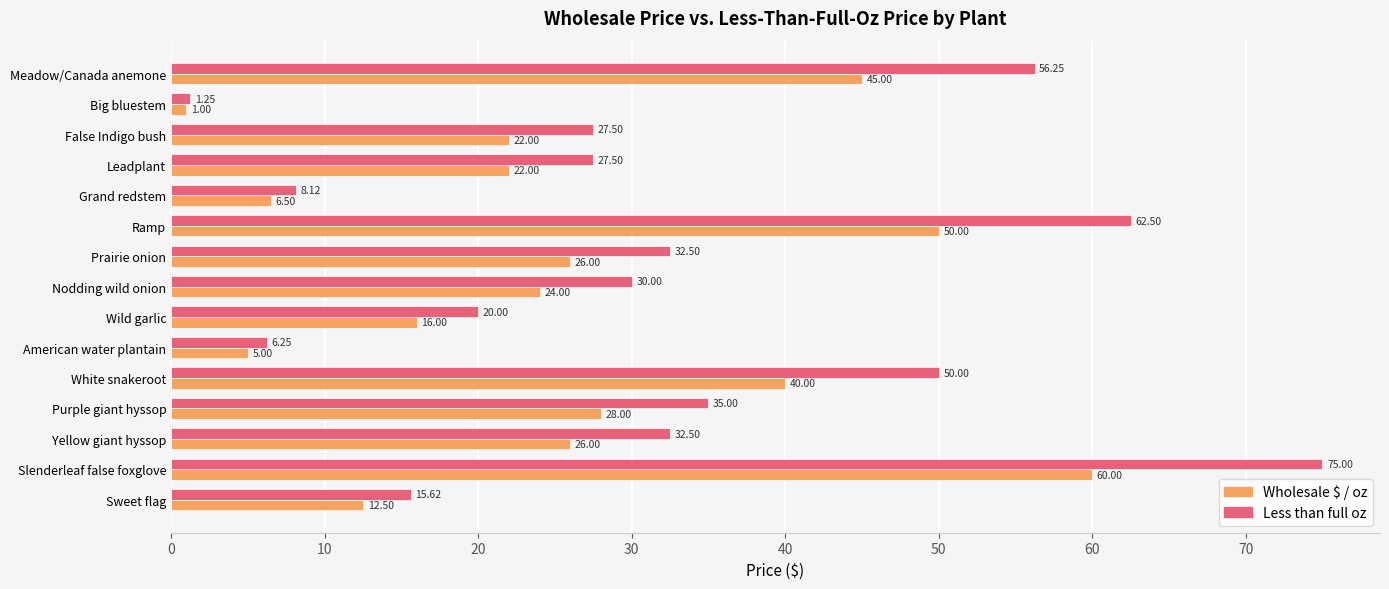

Which series changed the most between White snakeroot and False Indigo bush?

Less than full oz